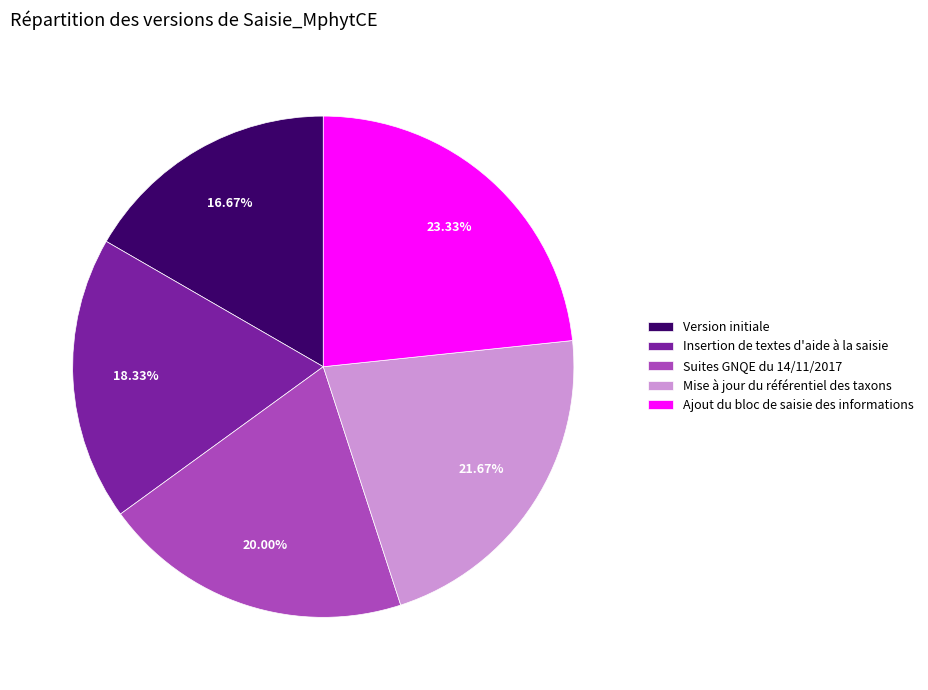

What is the ratio of the value at Version initiale to the value at Suites GNQE du 14/11/2017?

0.8